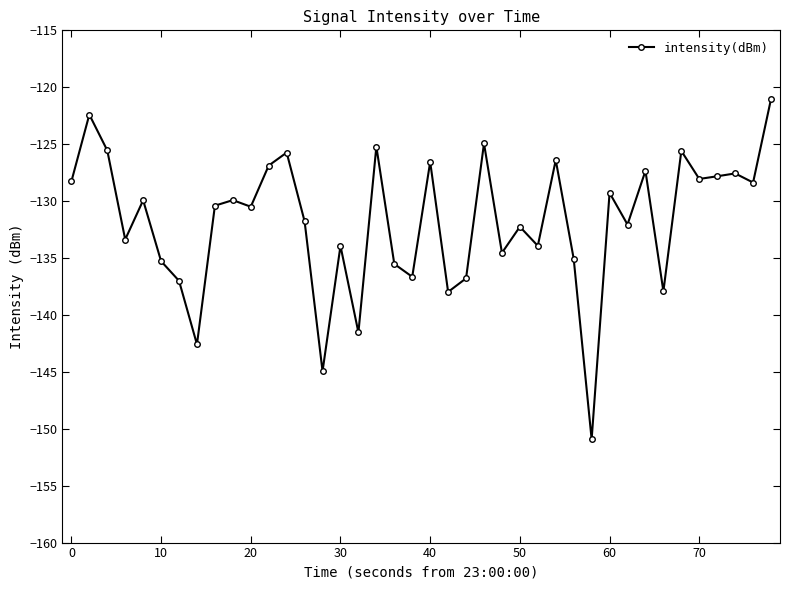

True or false: the data has more than 1 interior local peaks.

True